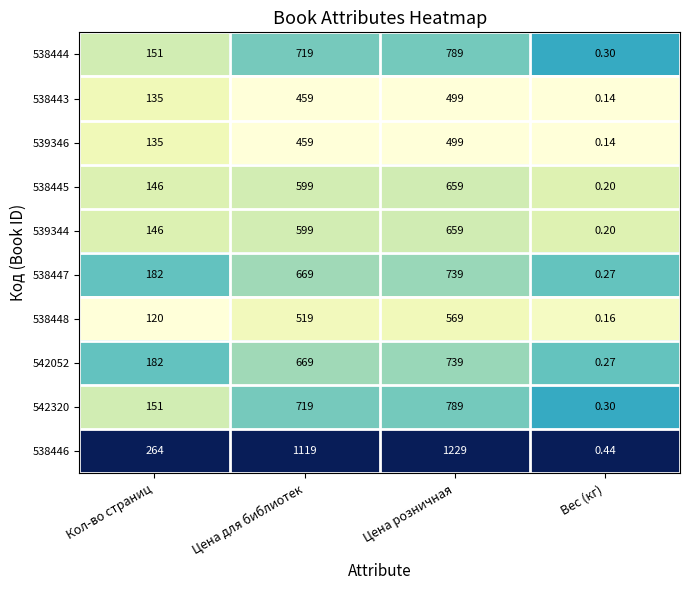

What is the greatest value displayed?

1229.0